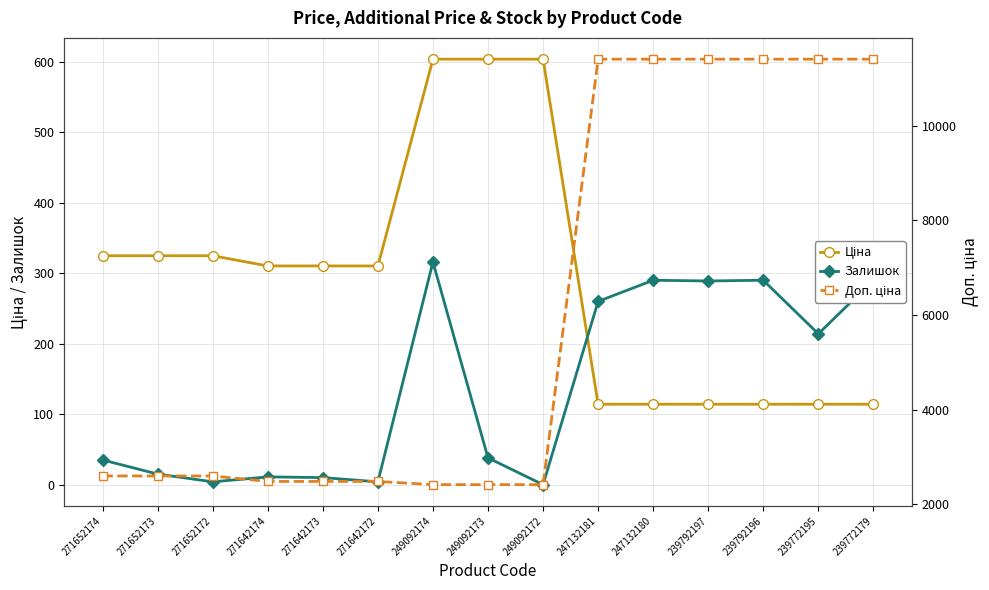

What is the value of the Ціна point at the 9th from the left?

603.7